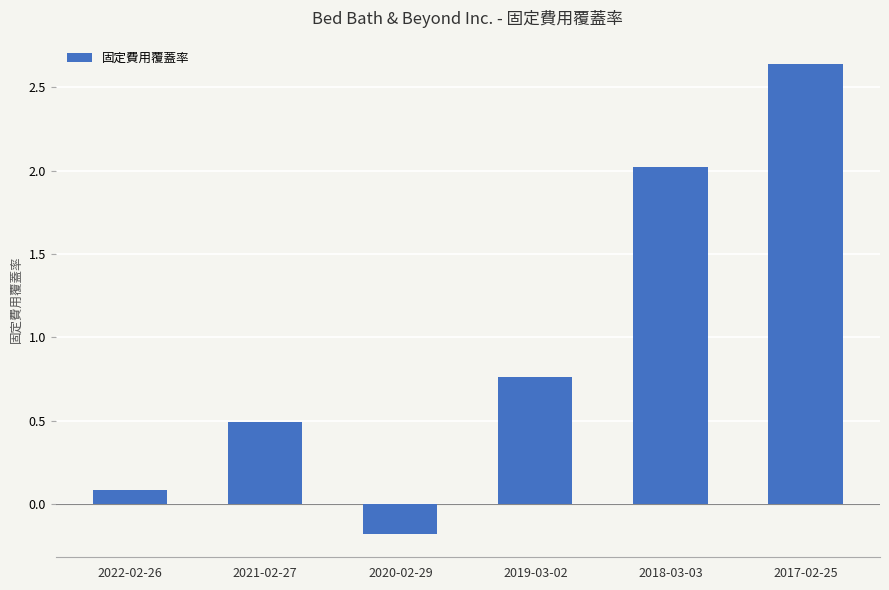

What position from the right is 2021-02-27?

5